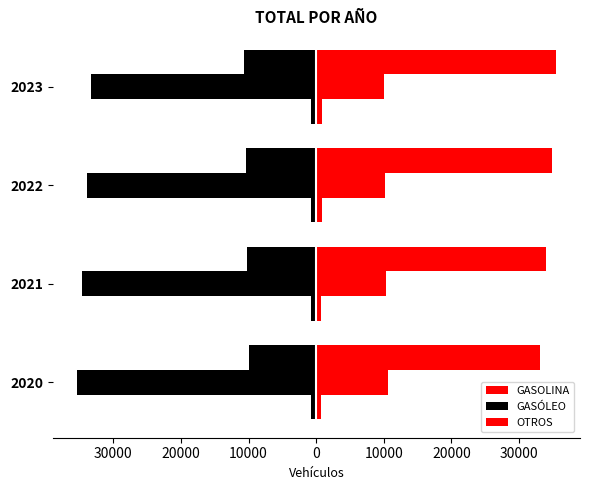

Is it true that GASOLINA equals 35469 at 2023?

True